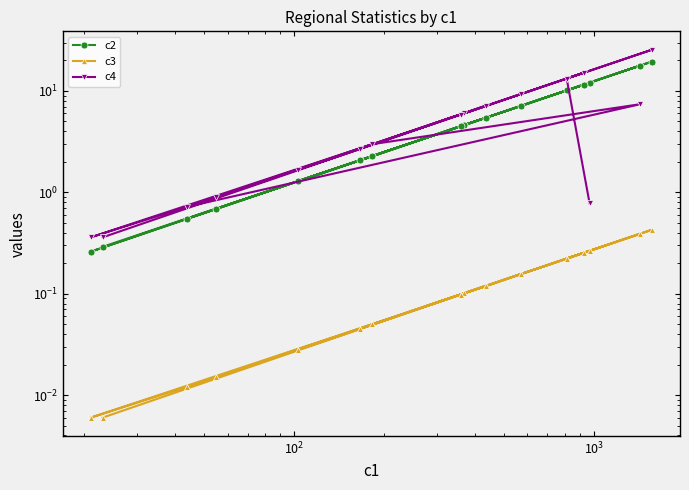

Reading right to left, what are all the values shown in this chart?

c2: 0.3	4.5	0.7	0.3	2.3	17.8	0.6	5.5	1.3	2.1	11.5	4.6	7.1	19.5	10.1	12.1
c3: 0.0	0.1	0.0	0.0	0.1	0.4	0.0	0.1	0.0	0.0	0.3	0.1	0.2	0.4	0.2	0.3
c4: 0.4	5.8	0.9	0.4	3.0	7.4	0.7	7.2	1.7	2.7	15.1	6.0	9.3	25.5	13.2	0.8